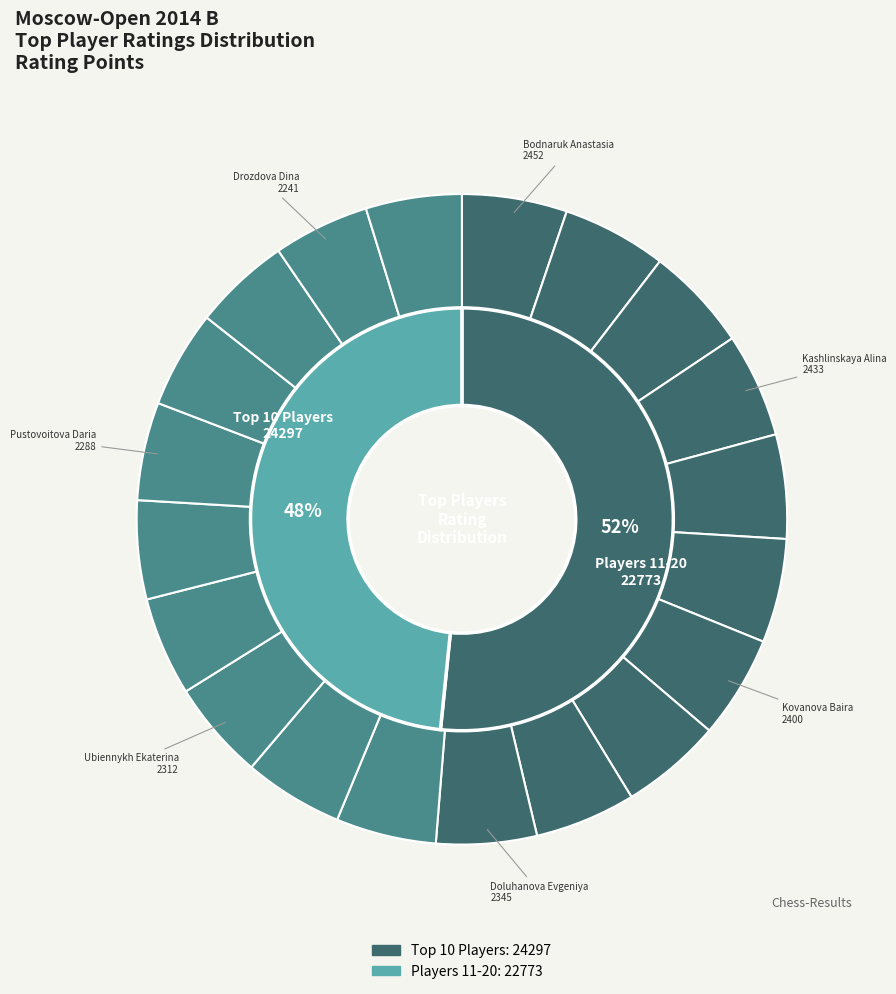

To the nearest percent, what portion does Cheremnova Tamara represent?

5%